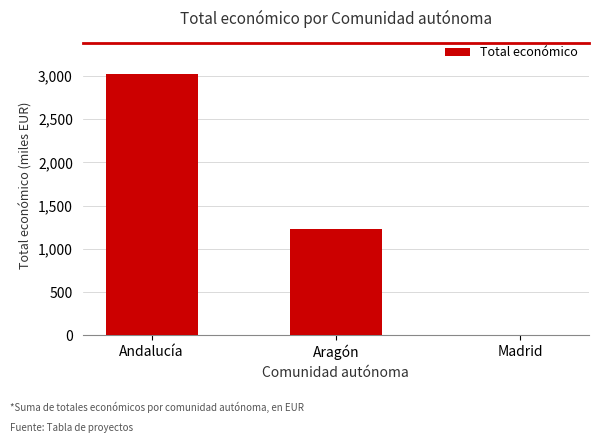

What is the change in value from Andalucía to Madrid?

-3020.6